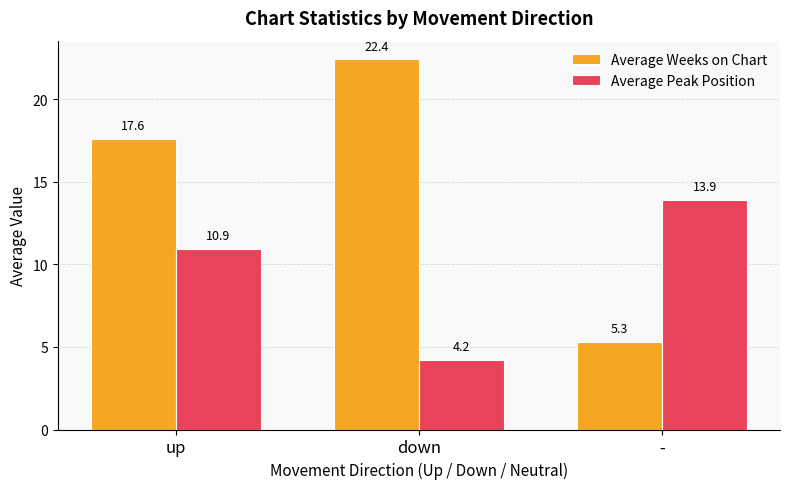

What is the sum of all Average Peak Position values?

29.1